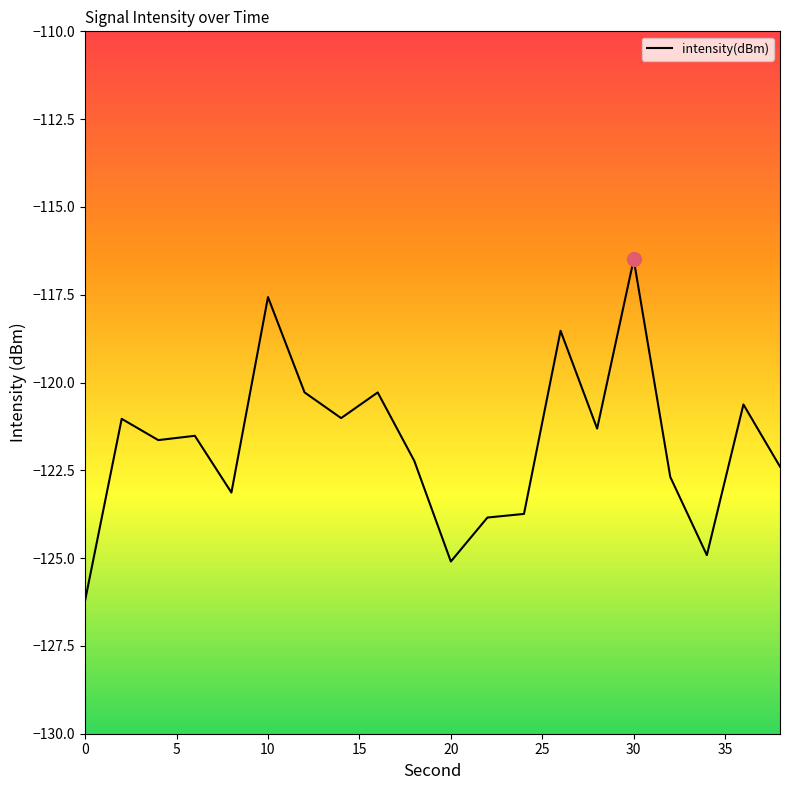

What is the difference between the maximum and minimum values?

9.7